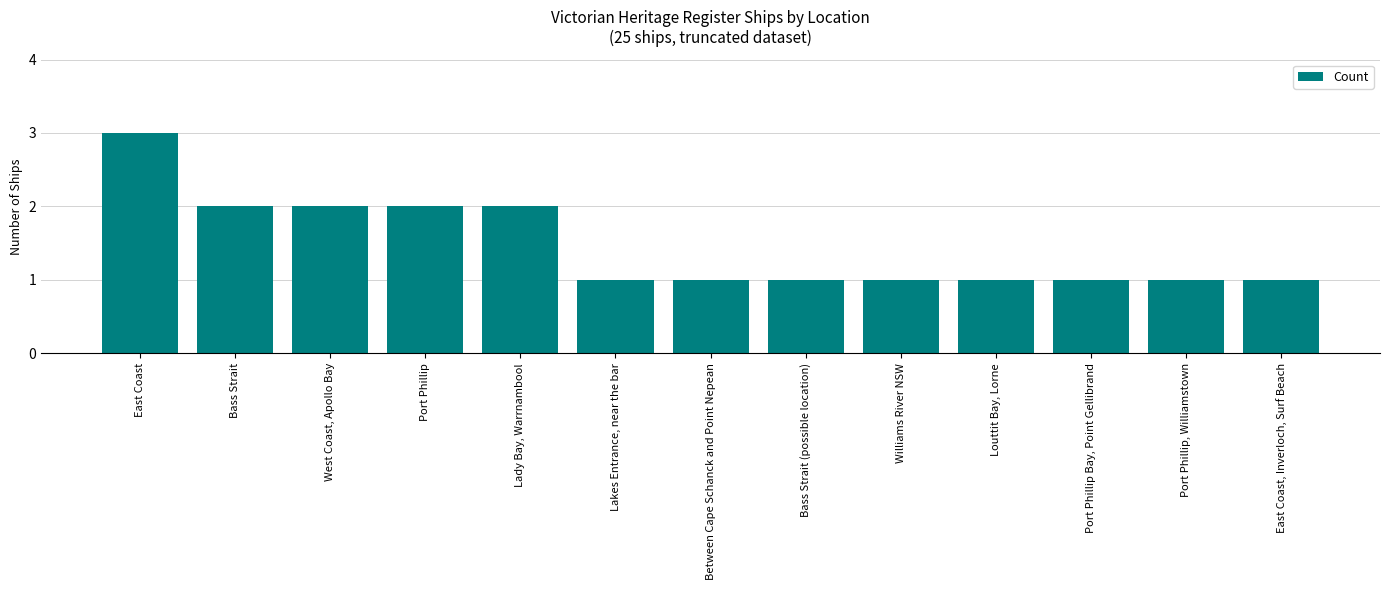

What is the smallest value displayed?

1